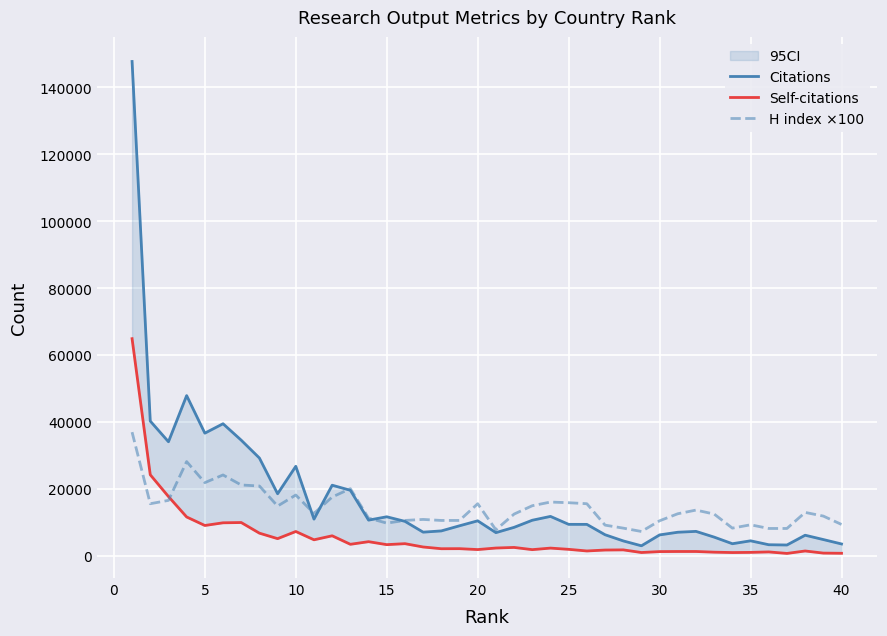

What is the minimum value for H index ×100?

7200